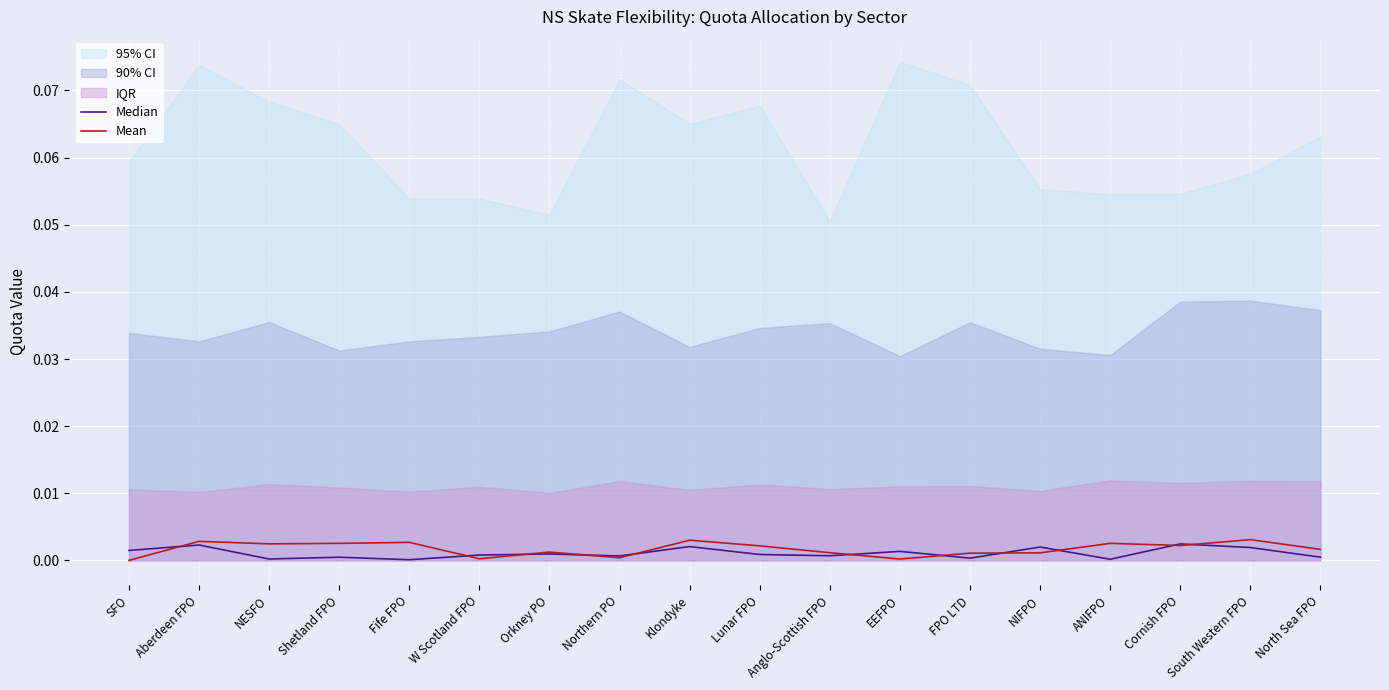

At which label is Median closest to 0?

Fife FPO